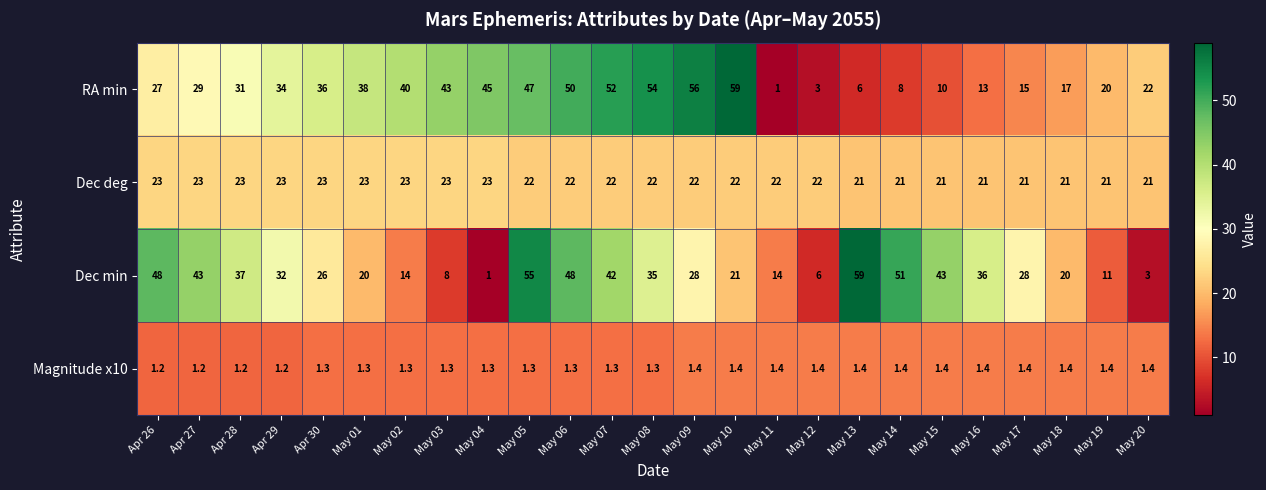

How many categories are shown in the chart?

25